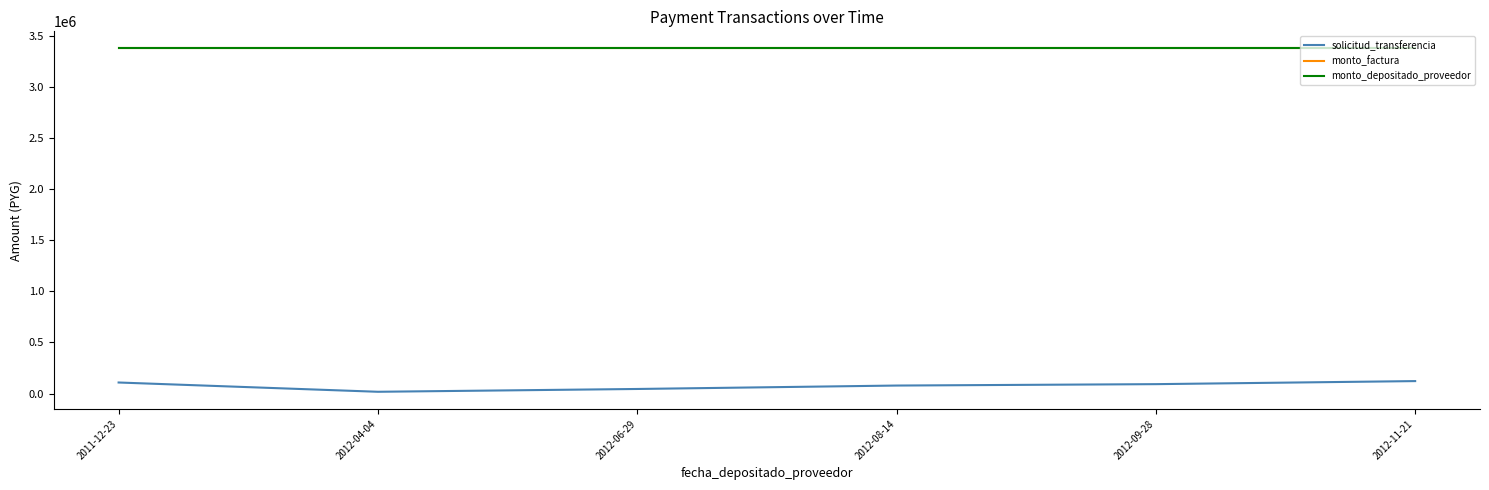

At which label does solicitud_transferencia first exceed 78261?

2011-12-23